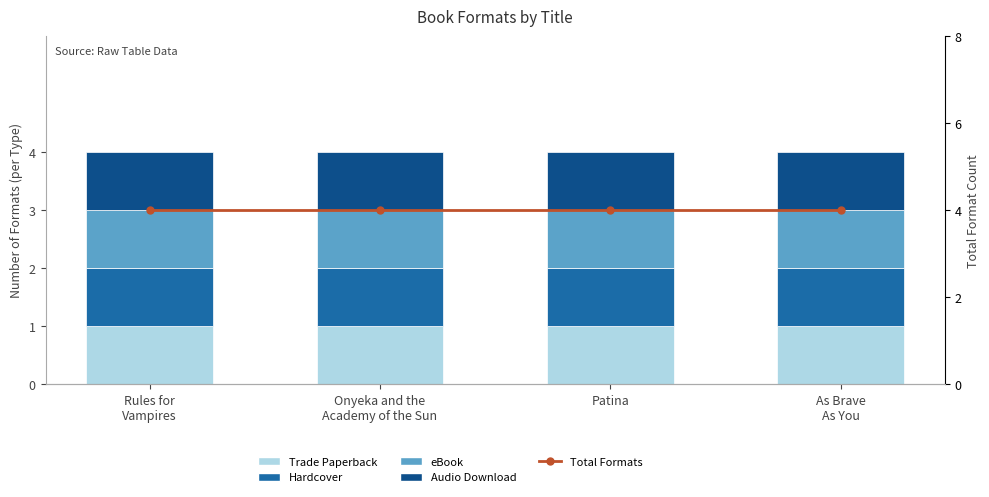

At which category is the sum across all series the highest?

Rules for
Vampires